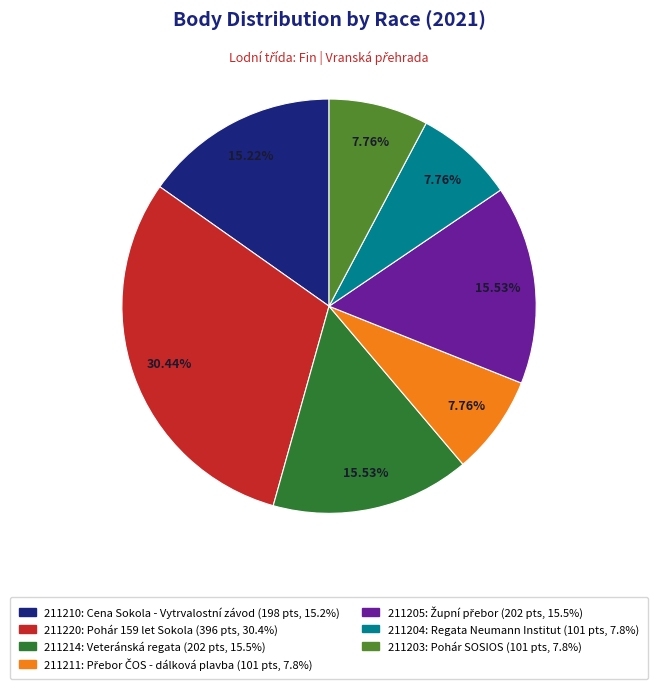

To the nearest percent, what is the difference between the 211211 and 211210 slice percentages?

7%